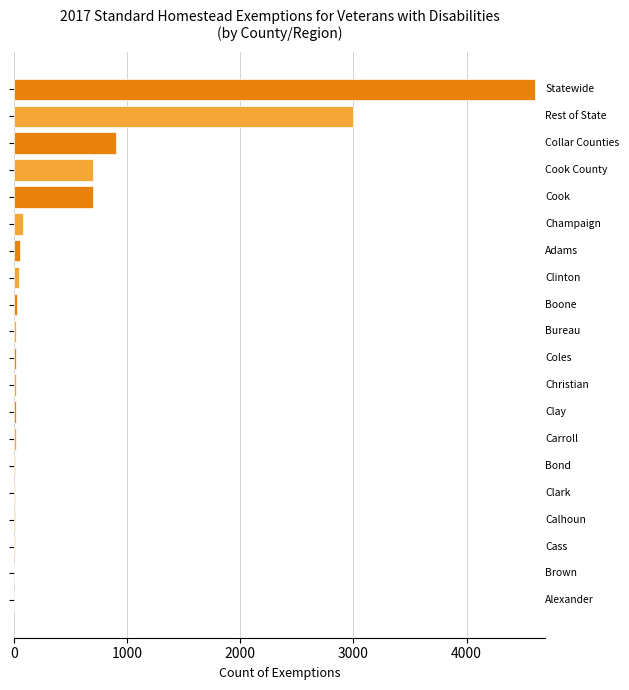

What is the sum of all values?

10266